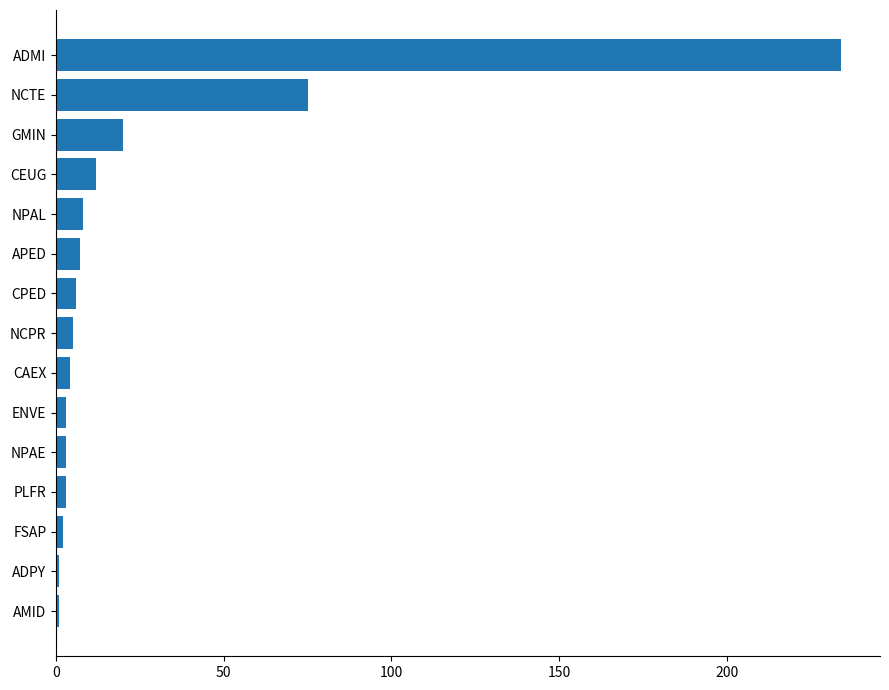

What is the change in value from APED to GMIN?

+13